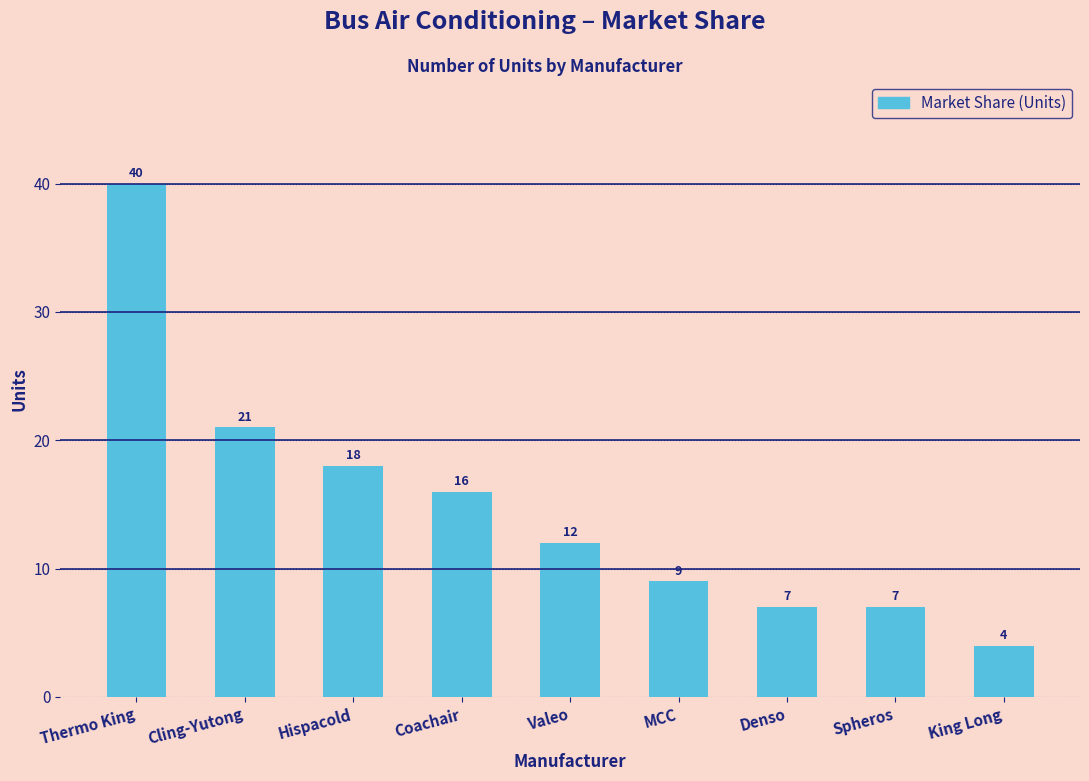

Reading right to left, transcribe all the data shown in this chart.

King Long=4	Spheros=7	Denso=7	MCC=9	Valeo=12	Coachair=16	Hispacold=18	Cling-Yutong=21	Thermo King=40